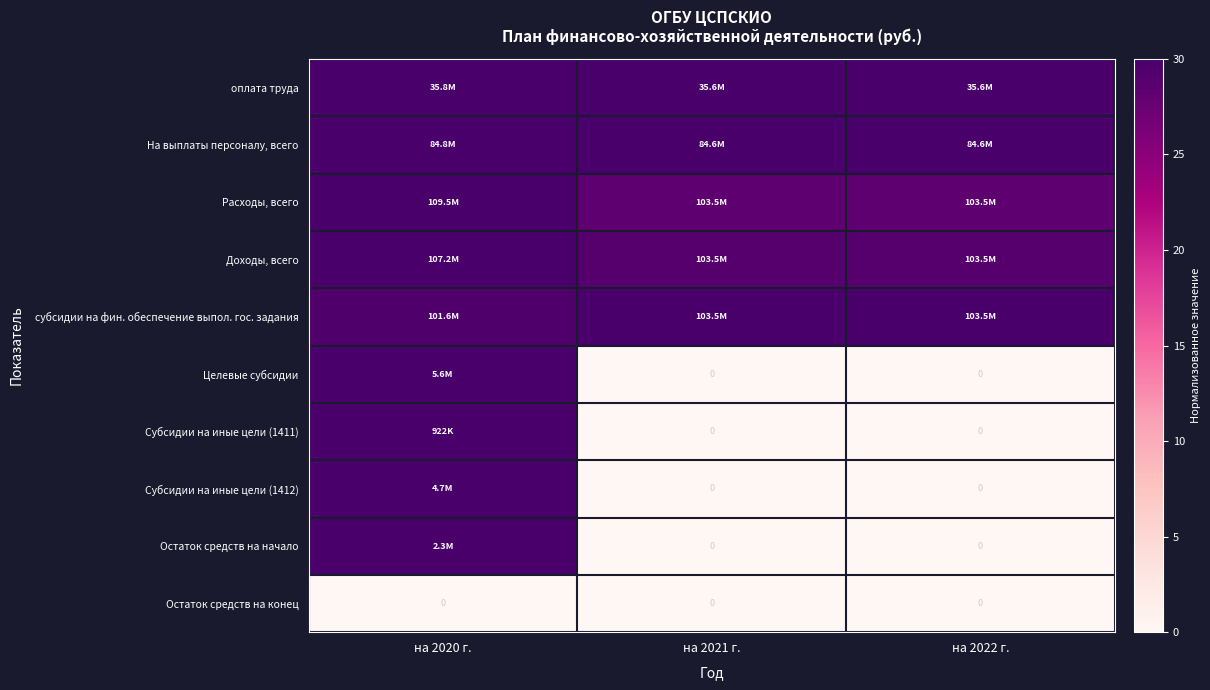

At which category is the sum across all series the highest?

на 2020 г.